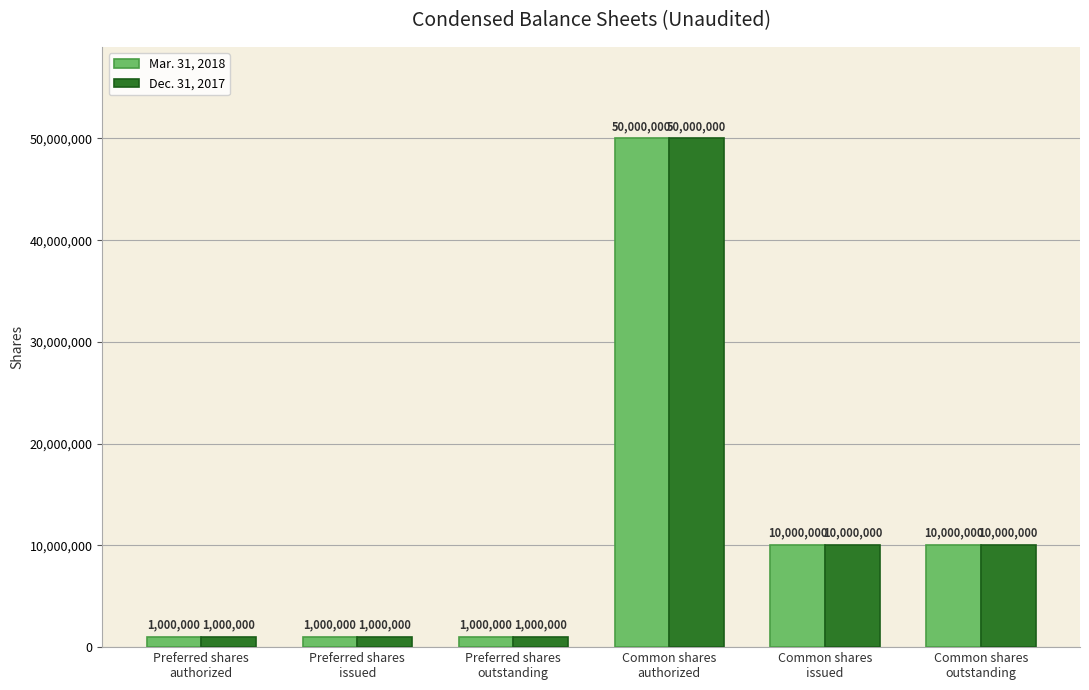

Reading left to right, what are all the values shown in this chart?

Mar. 31, 2018: 1000000	1000000	1000000	50000000	10000000	10000000
Dec. 31, 2017: 1000000	1000000	1000000	50000000	10000000	10000000